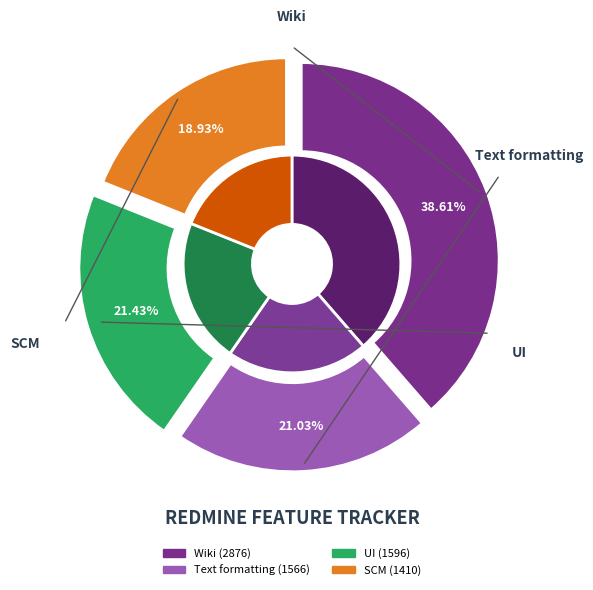

True or false: Text formatting accounts for 10% of the total.

False